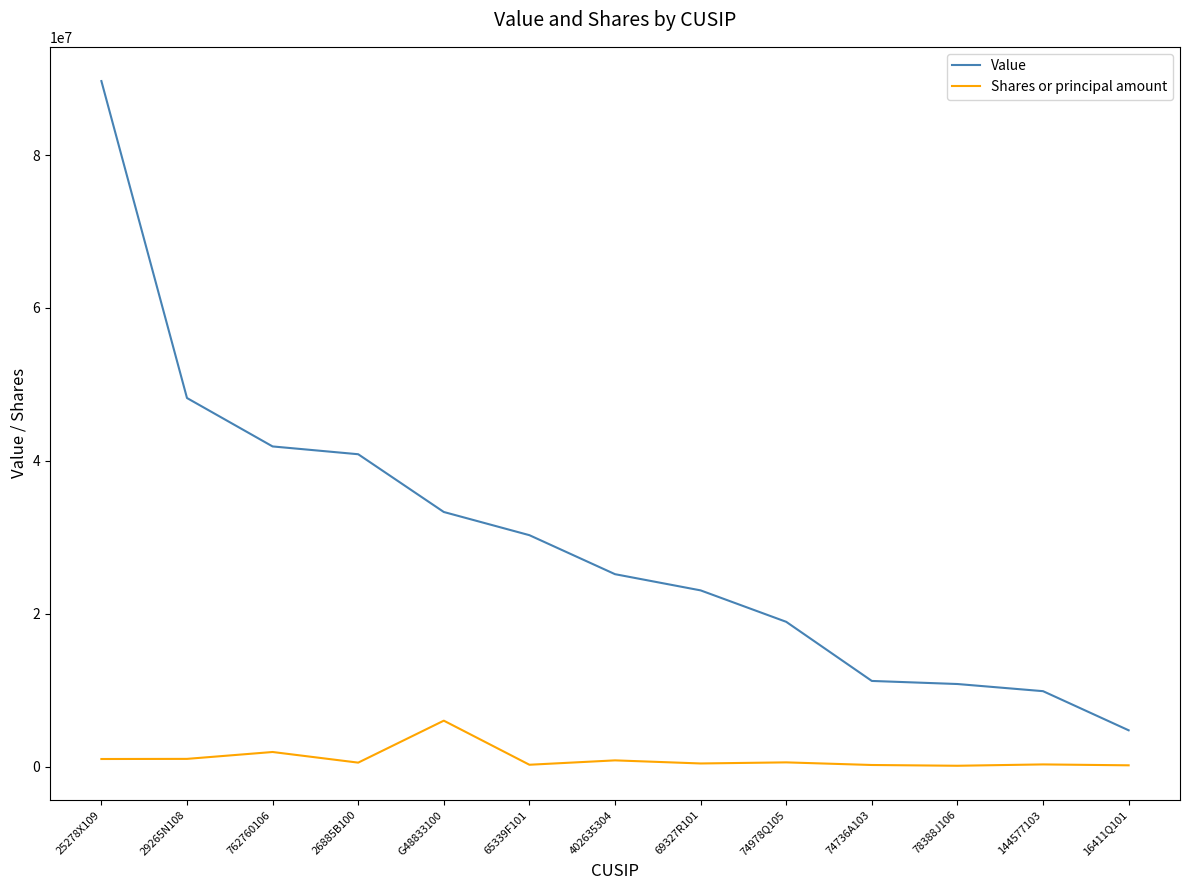

What position from the left is 74736A103?

10